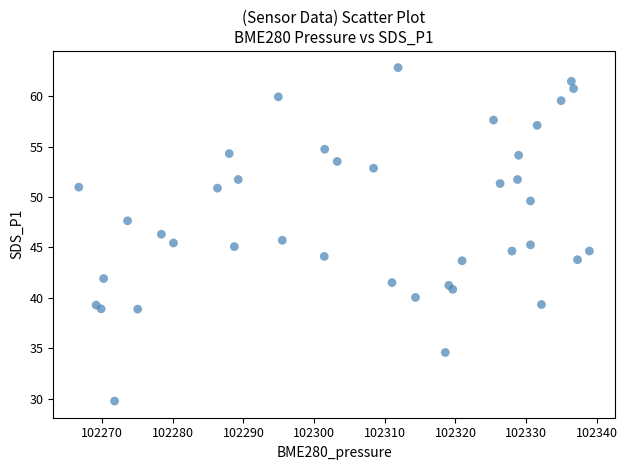

What is the range of X values (max minus min)?

72.2